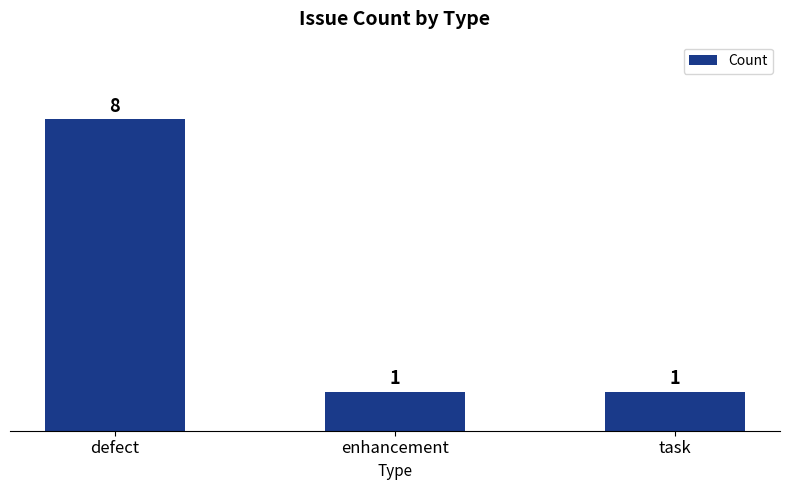

The chart shows a value of 8 at defect. True or false?

True